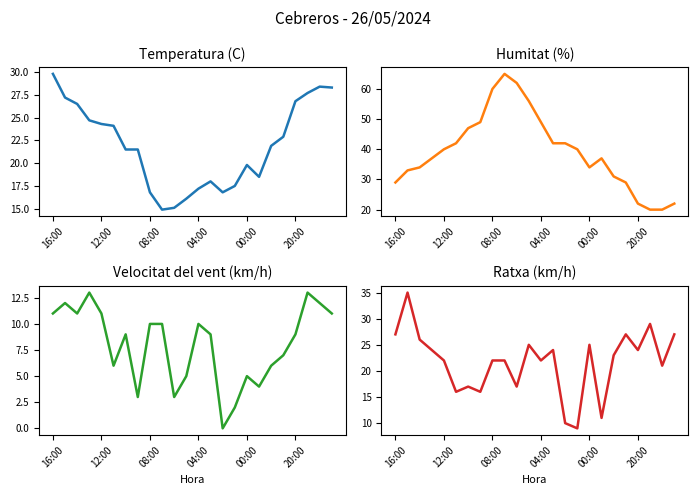

What is the sum of the Temperatura (C) values at 21 and 16?

47.5